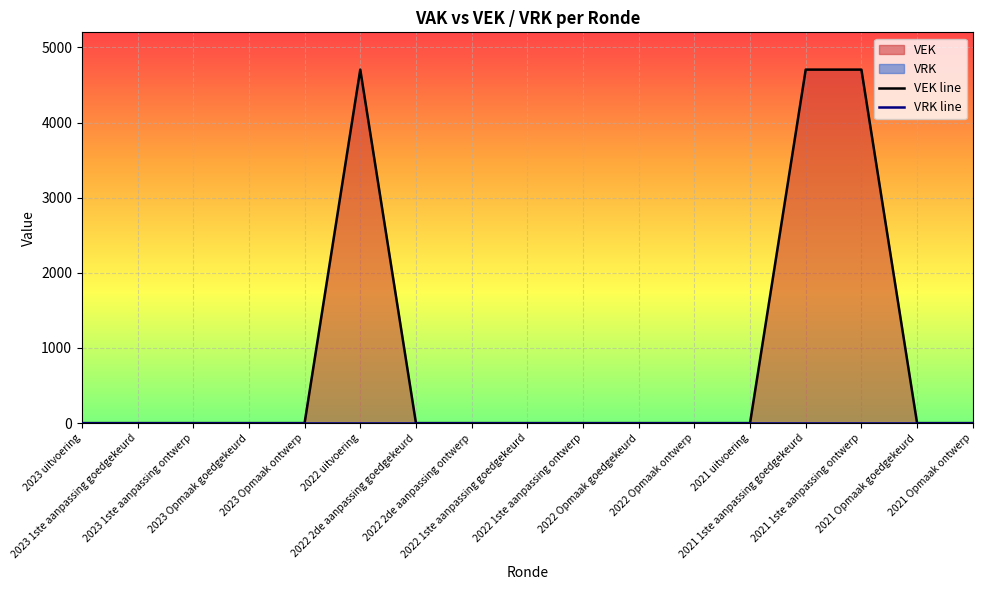

What is the label of the 5th point from the left?

2023 Opmaak ontwerp